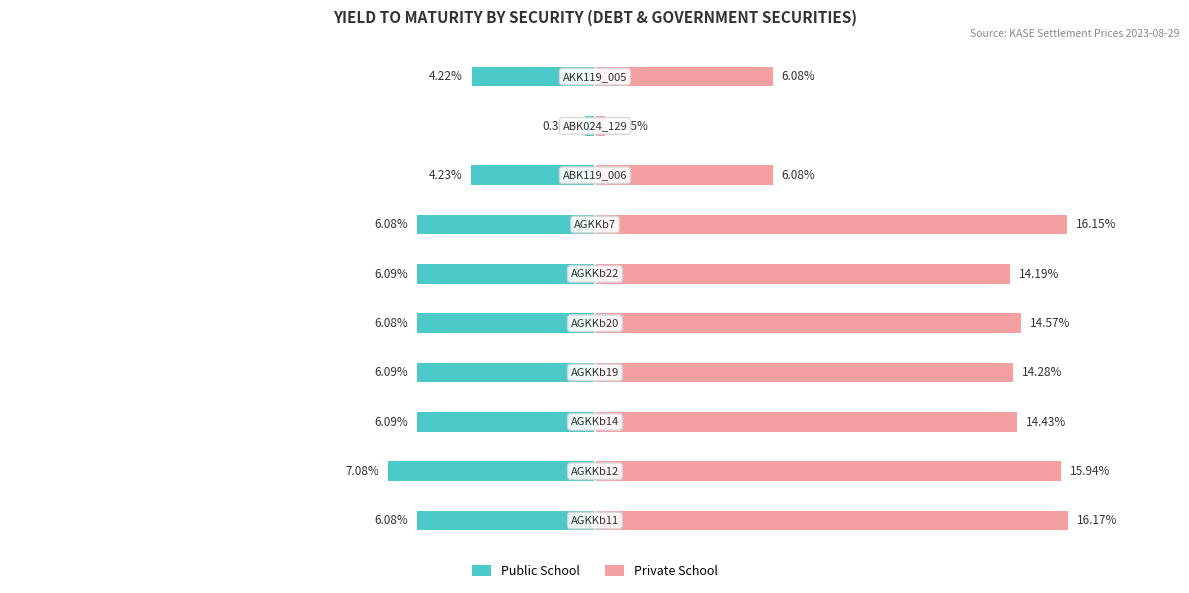

How many groups of bars are there?

10